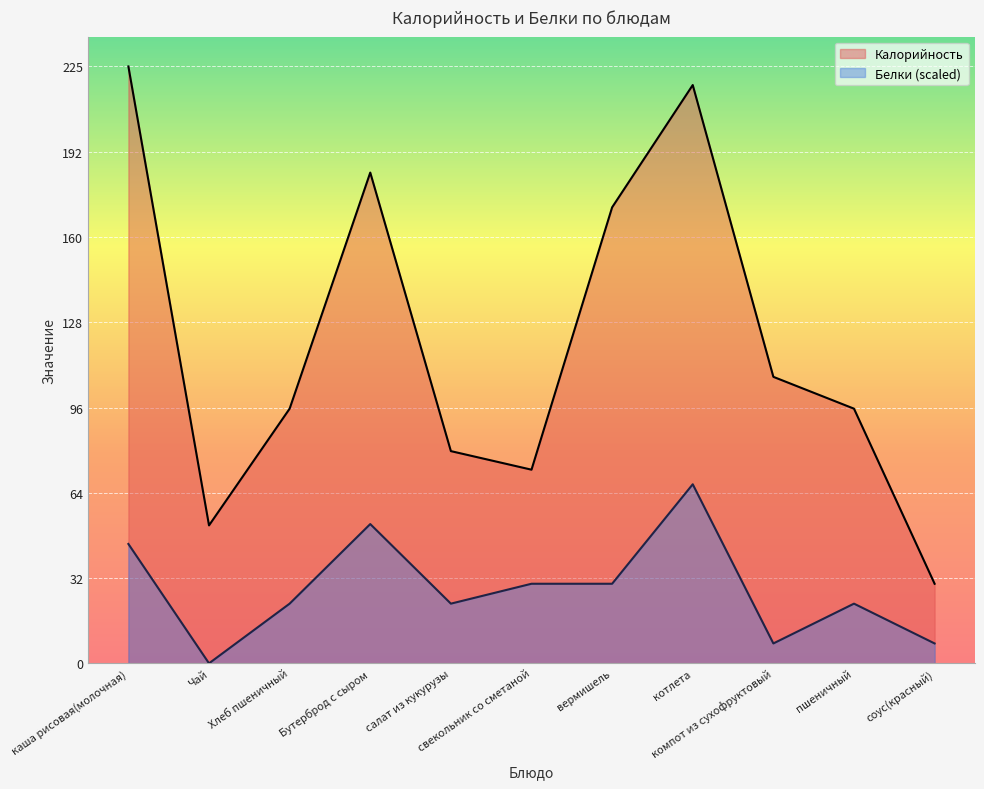

Is the value of Белки at вермишель greater than the value of Калорийность at Бутерброд с сыром?

No